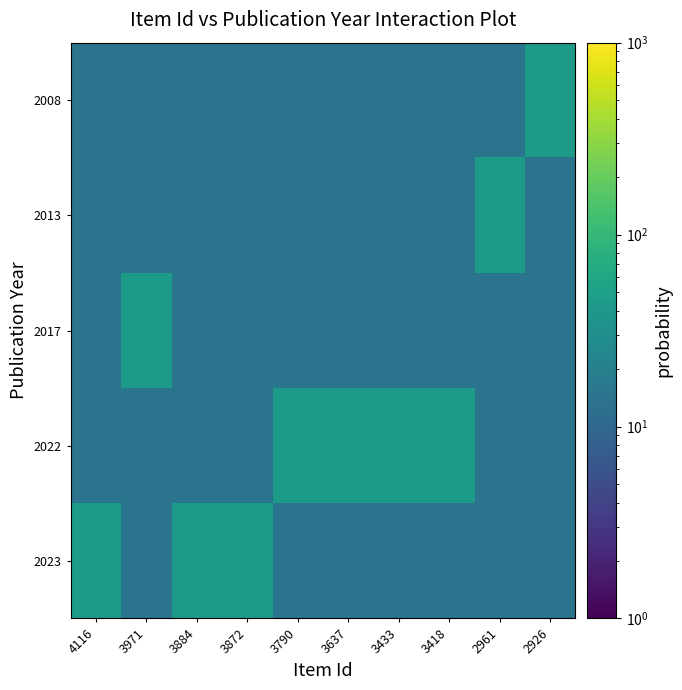

What is the difference between the highest and lowest values at 3790?

28.6